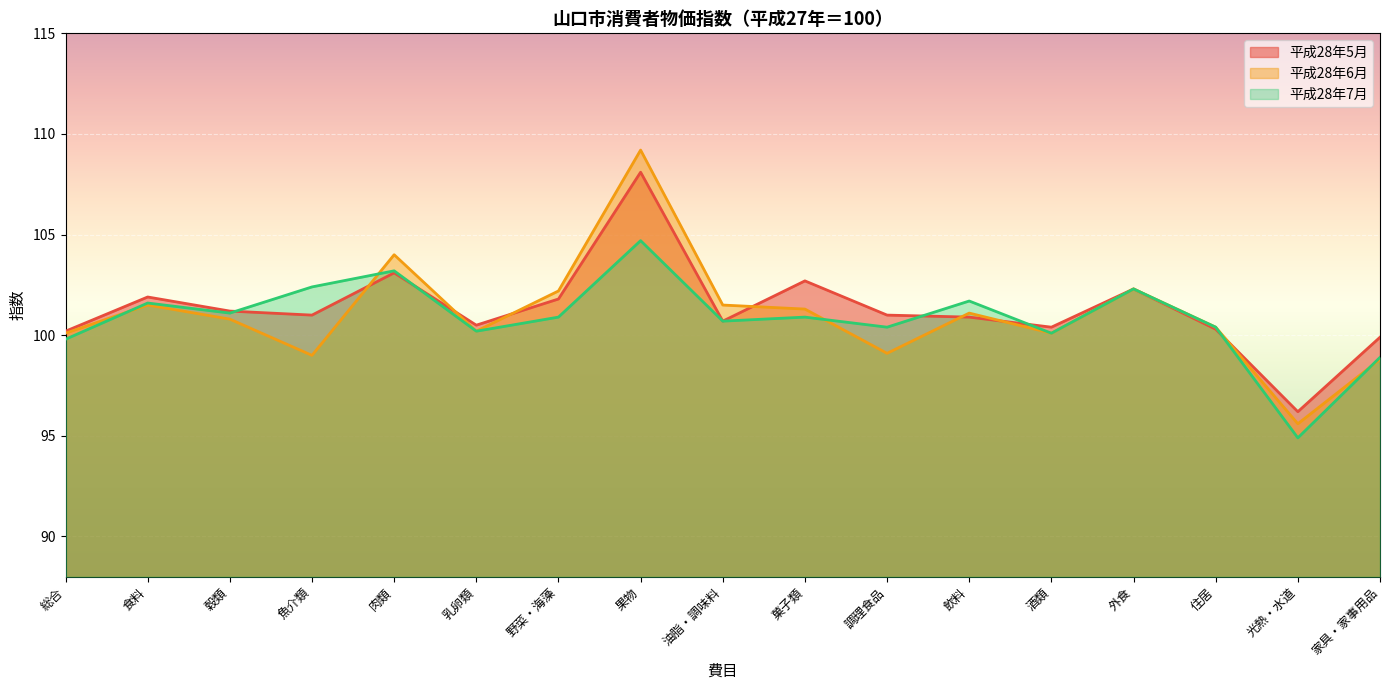

True or false: 平成28年5月 has a value of 101.0 at 魚介類.

True